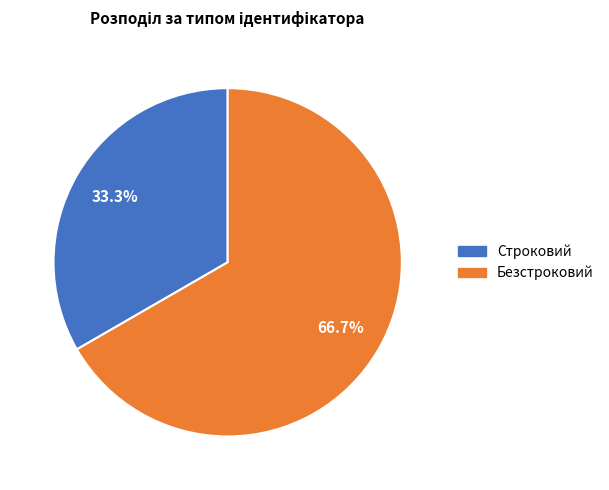

To the nearest percent, what is the combined percentage of Строковий and Безстроковий?

100%